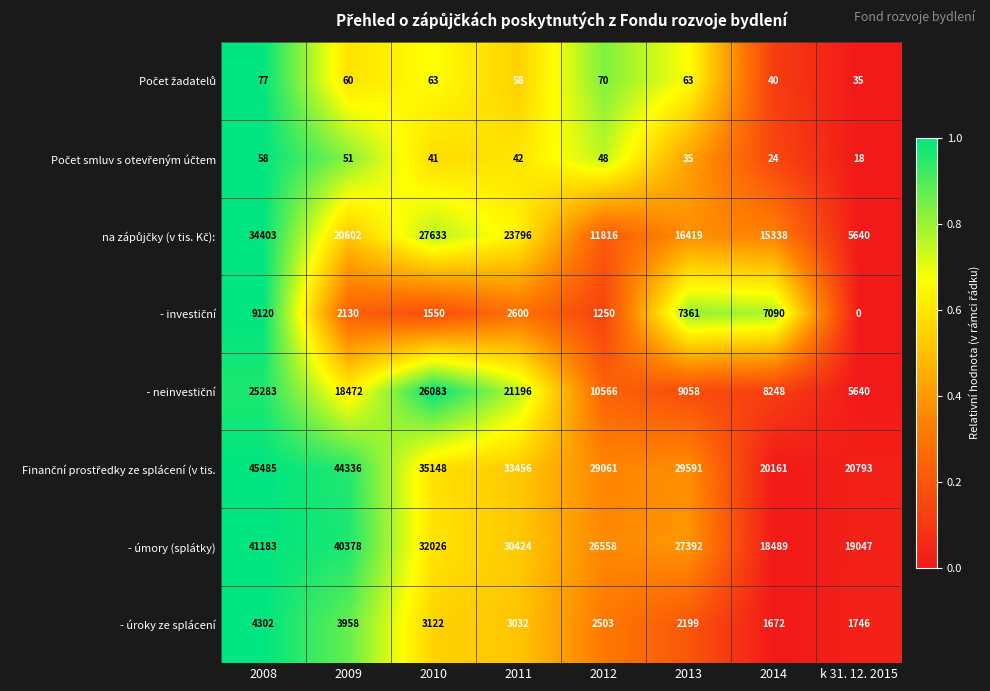

What is the greatest value displayed?

45485